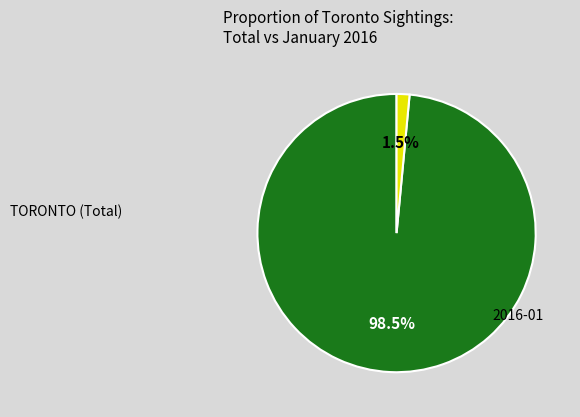

To the nearest percent, what portion does TORONTO (Total) represent?

99%